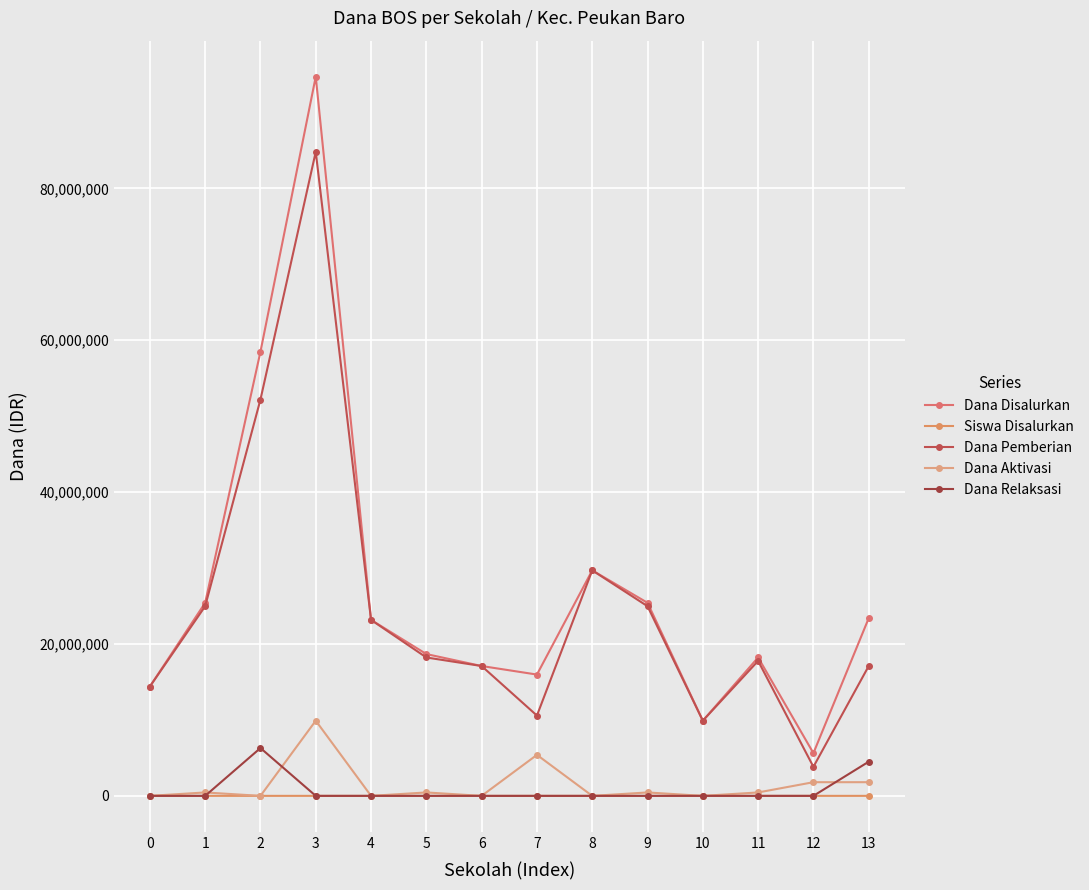

True or false: Dana Pemberian and Siswa Disalurkan intersect in this chart.

False